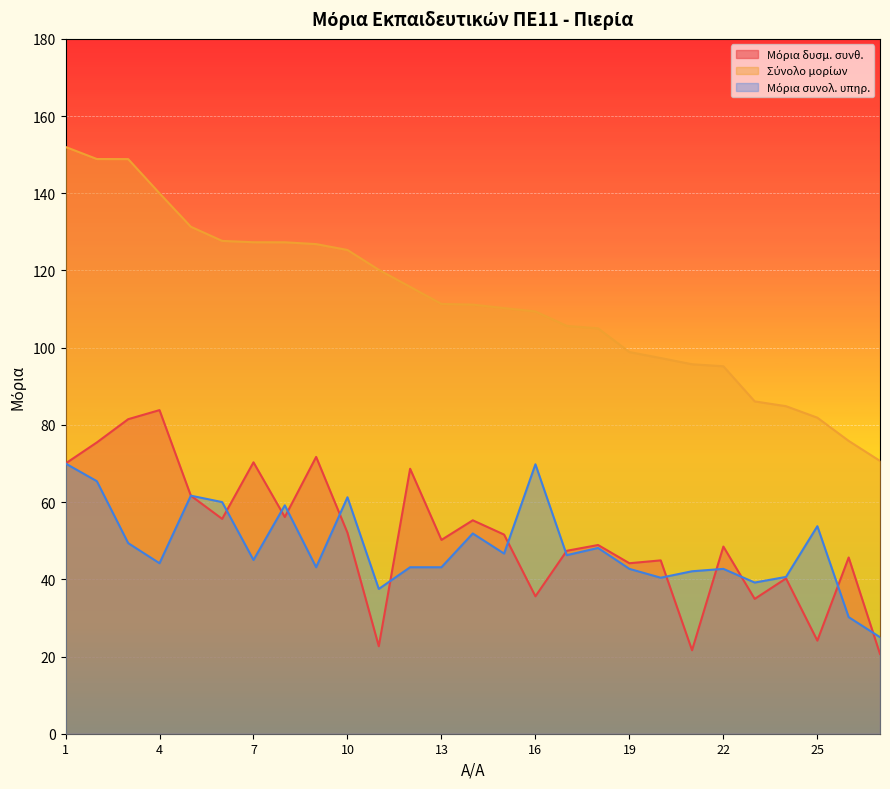

Reading left to right, extract all data points from this chart.

Μόρια δυσμ. συνθ.: 70.0	75.5	81.5	83.8	61.7	55.6	70.3	56.1	71.7	52.0	22.7	68.6	50.2	55.3	51.6	35.6	47.4	48.9	44.2	44.9	21.6	48.5	34.9	40.2	24.1	45.6	20.7
Σύνολο μορίων: 152.0	148.9	148.8	140.0	131.3	127.7	127.3	127.3	126.8	125.3	120.2	115.8	111.3	111.2	110.2	109.4	105.6	105.0	98.9	97.3	95.7	95.2	86.1	84.8	81.9	75.8	70.7
Μόρια συνολ. υπηρ.: 70.0	65.4	49.4	44.2	61.7	60.0	45.0	59.2	43.1	61.2	37.5	43.1	43.1	51.9	46.7	69.8	46.2	48.1	42.7	40.4	42.1	42.7	39.2	40.6	53.8	30.2	25.0